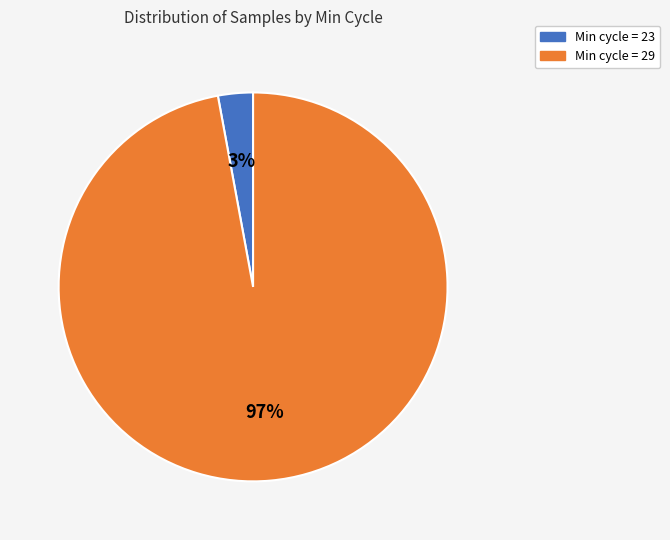

Is the sum of Min cycle = 29 and Min cycle = 23 greater than half?

Yes